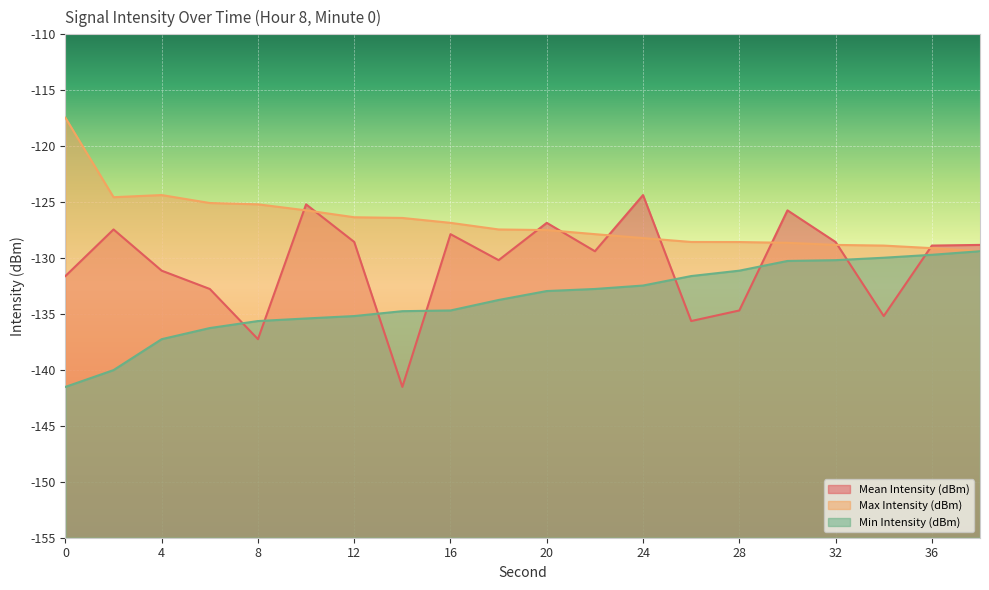

Reading left to right, what are all the values shown in this chart?

Mean Intensity (dBm): 0=-131.6	2=-127.4	4=-131.1	6=-132.8	8=-137.3	10=-125.2	12=-128.6	14=-141.5	16=-127.9	18=-130.2	20=-126.9	22=-129.4	24=-124.4	26=-135.6	28=-134.7	30=-125.7	32=-128.6	34=-135.2	36=-128.9	38=-128.8
Max Intensity (dBm): 0=-117.5	2=-124.6	4=-124.4	6=-125.1	8=-125.2	10=-125.7	12=-126.4	14=-126.4	16=-126.9	18=-127.4	20=-127.5	22=-127.9	24=-128.2	26=-128.6	28=-128.6	30=-128.6	32=-128.8	34=-128.9	36=-129.1	38=-129.4
Min Intensity (dBm): 0=-141.5	2=-140.0	4=-137.3	6=-136.3	8=-135.6	10=-135.4	12=-135.2	14=-134.7	16=-134.7	18=-133.7	20=-132.9	22=-132.8	24=-132.5	26=-131.6	28=-131.1	30=-130.3	32=-130.2	34=-130.0	36=-129.7	38=-129.4